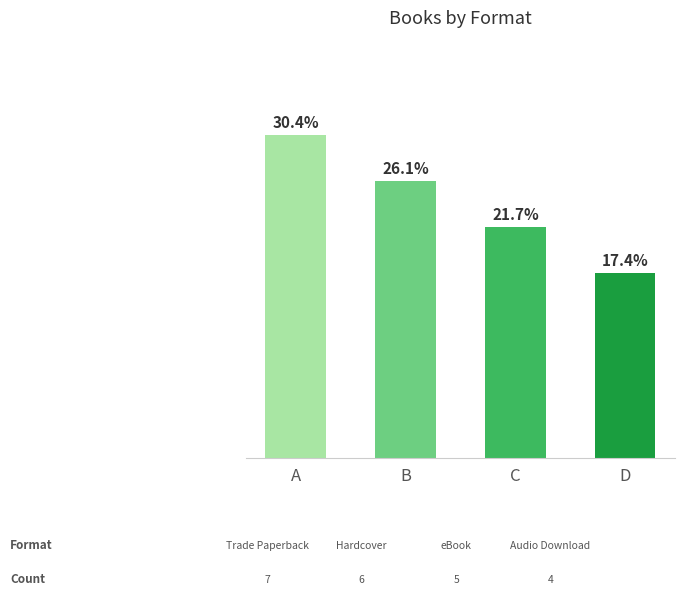

Reading left to right, list all the values displayed in this chart.

A=7	B=6	C=5	D=4